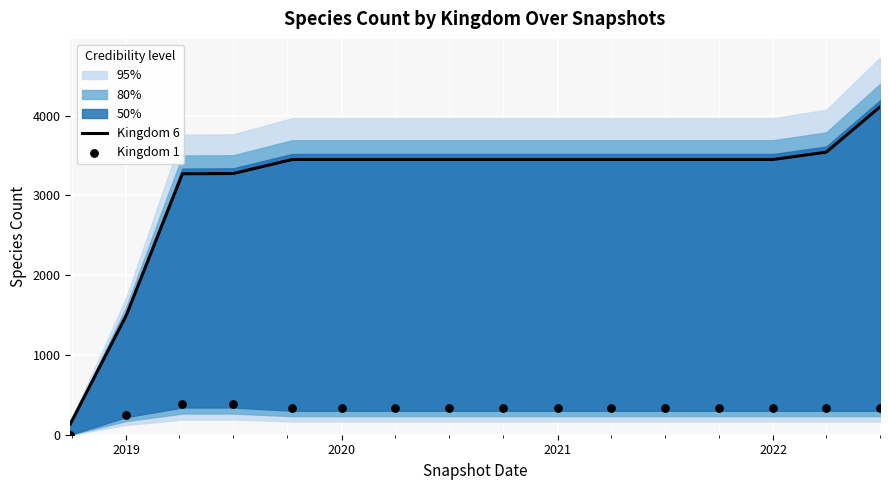

At which label is Kingdom 6 closest to 2122?

2019